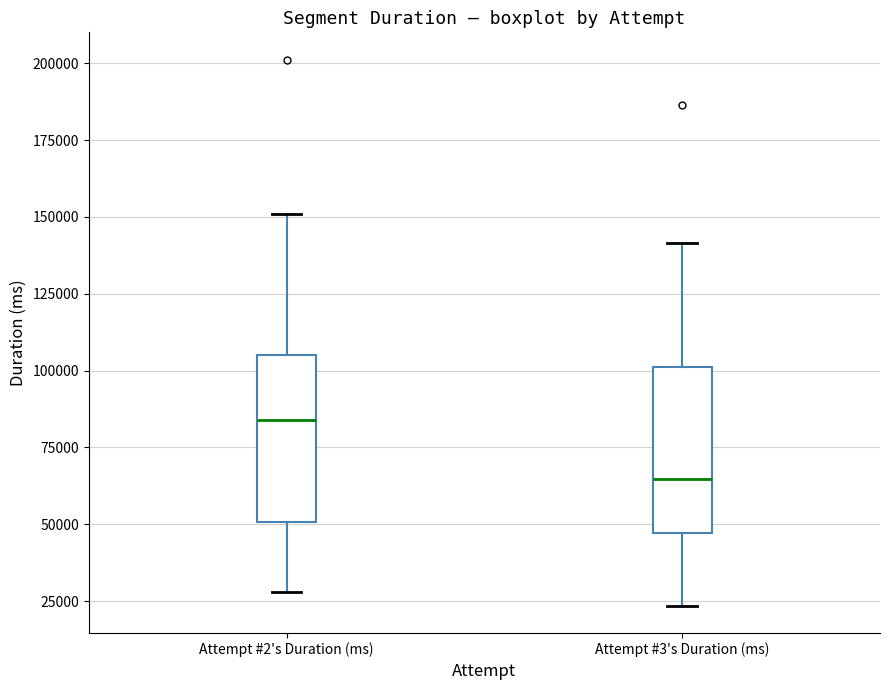

Where is the lower edge of the box for Attempt #2's Duration (ms) on the y-axis? The values are not printed on the chart, so give them approximately, as read against the axis.

50000